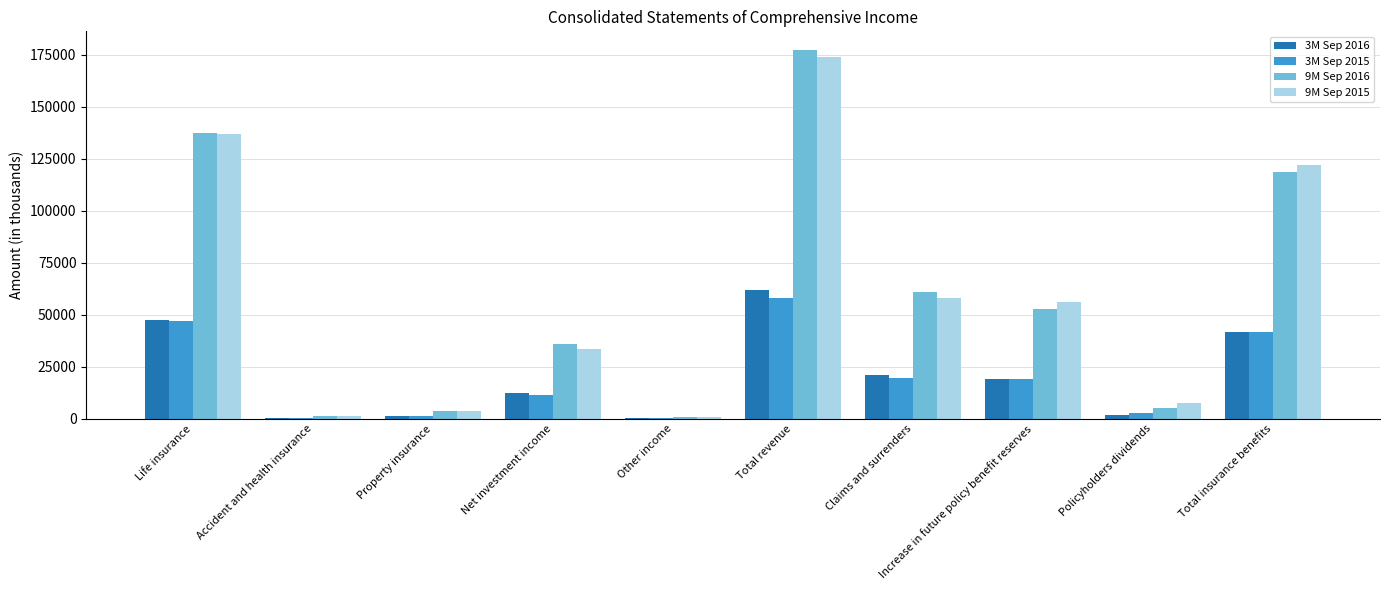

What is the maximum value shown in the chart?

177503